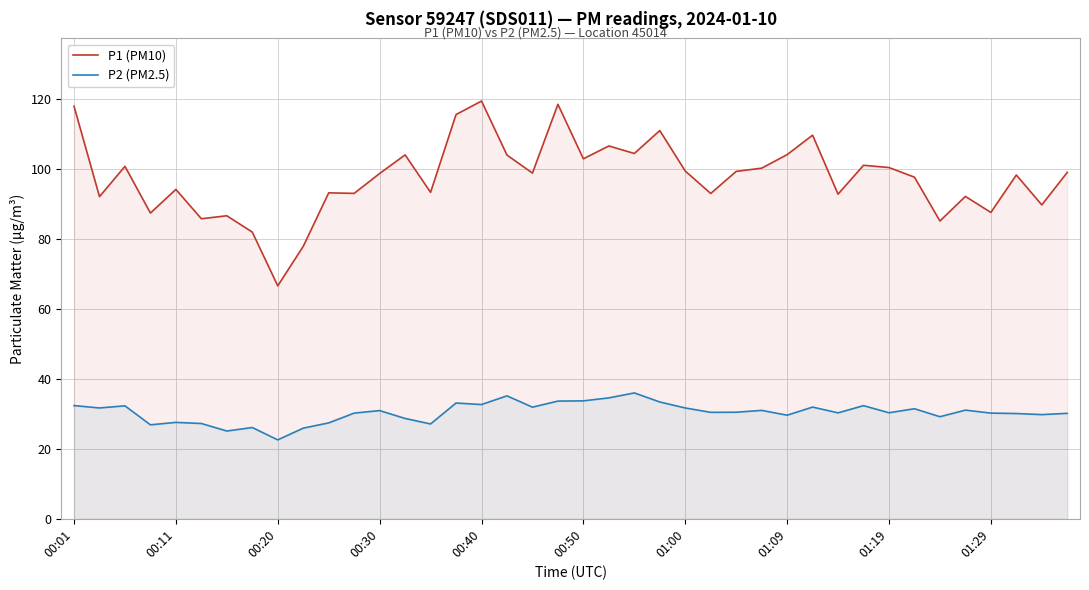

What are all the series names shown in the legend?

P1 (PM10), P2 (PM2.5)